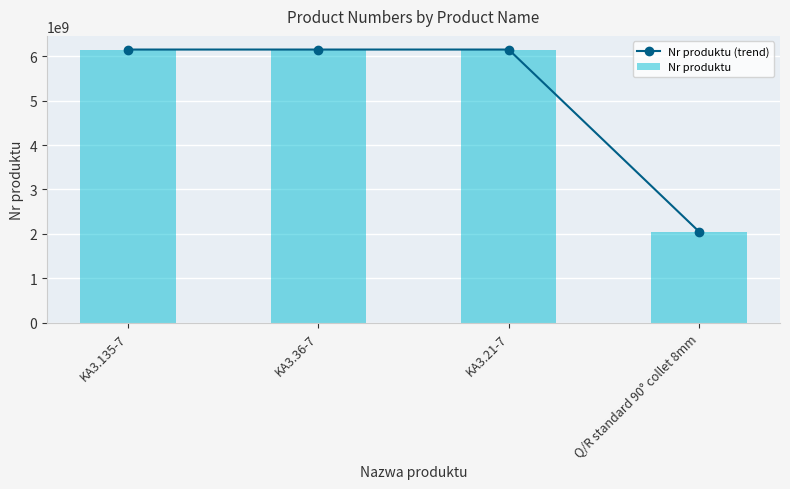

How many data points does each series have?

4